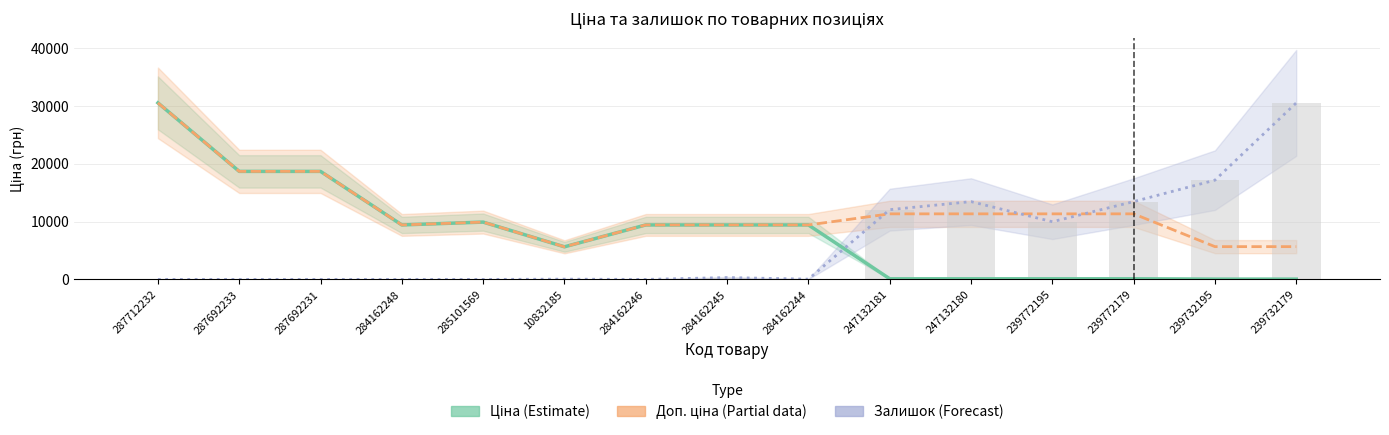

Is it true that Доп. ціна (Partial) equals 5804.6 at 239772195?

False